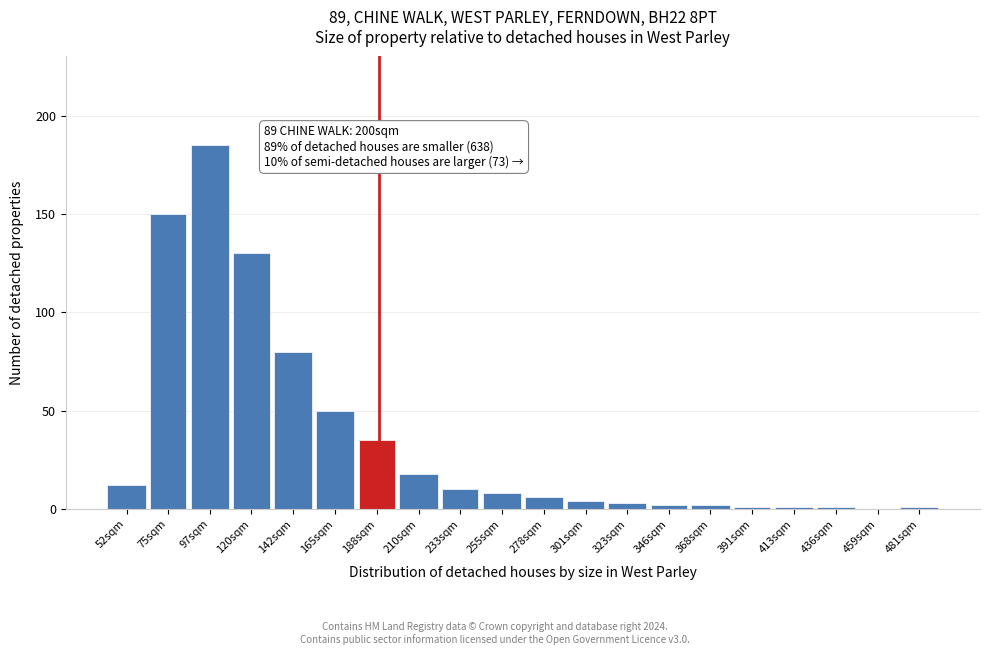

Reading left to right, transcribe all the data shown in this chart.

52sqm=12	75sqm=150	97sqm=185	120sqm=130	142sqm=80	165sqm=50	188sqm=35	210sqm=18	233sqm=10	255sqm=8	278sqm=6	301sqm=4	323sqm=3	346sqm=2	368sqm=2	391sqm=1	413sqm=1	436sqm=1	459sqm=0	481sqm=1